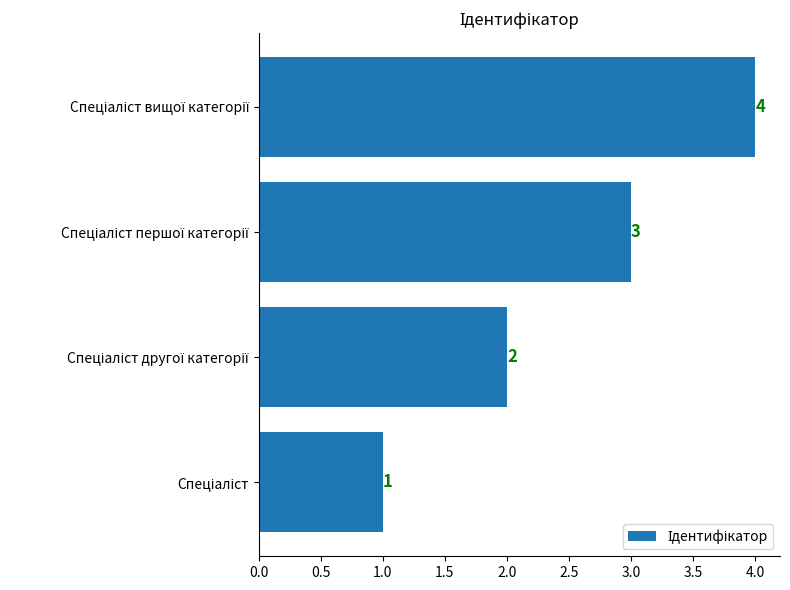

Does the chart contain any negative values?

No